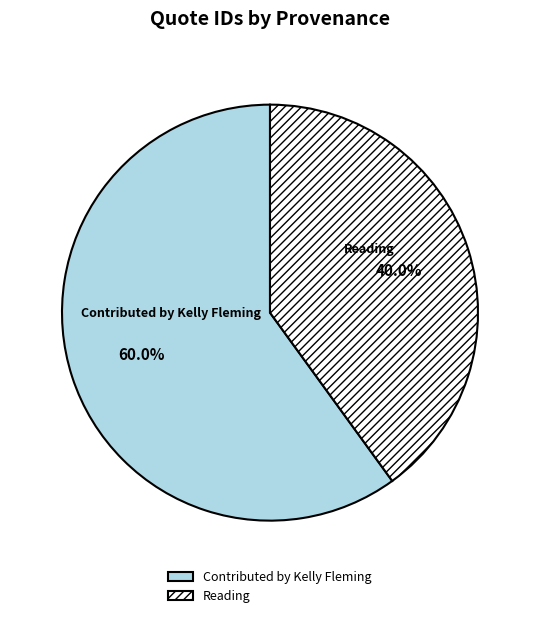

Does Reading represent more than half of the total?

No